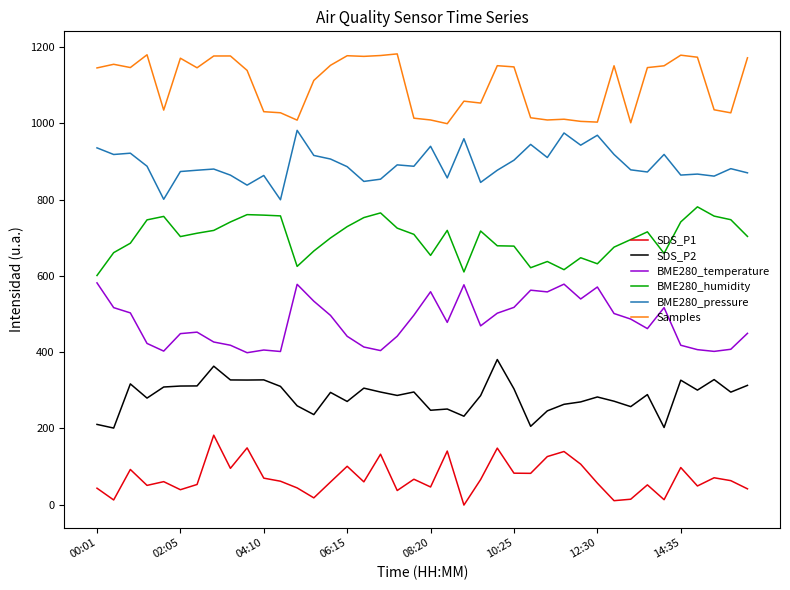

How many lines are shown in the chart?

6